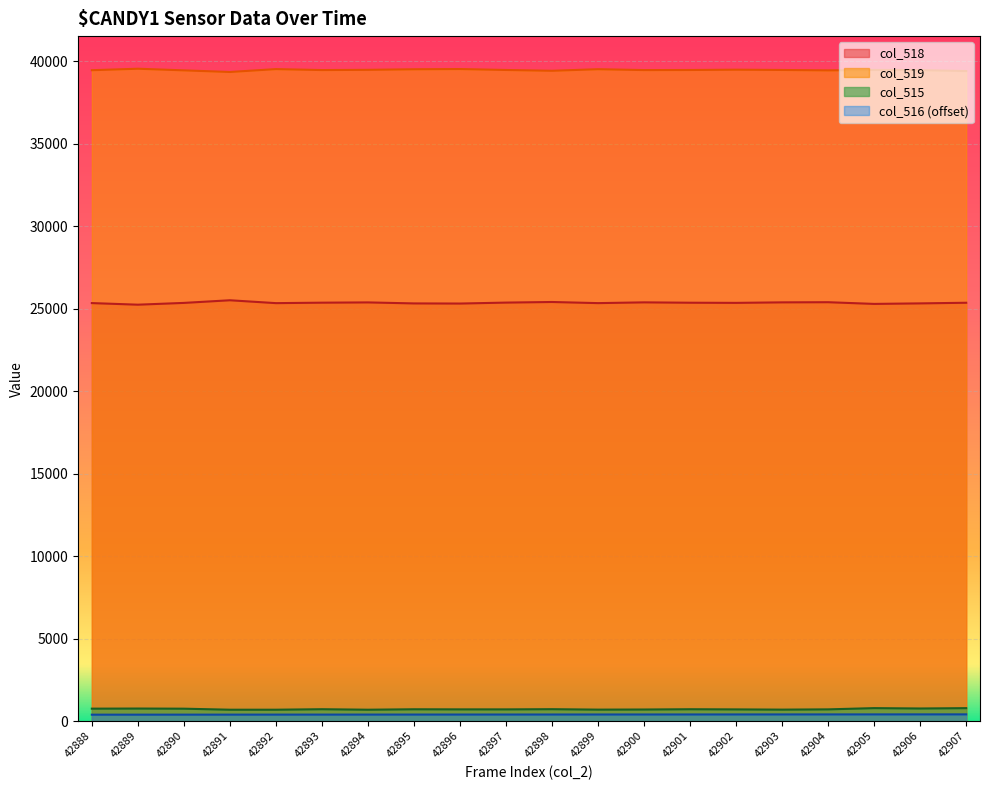

List the labels in order of col_516 value, smallest first.

42888, 42889, 42890, 42891, 42892, 42893, 42894, 42895, 42896, 42897, 42898, 42899, 42900, 42901, 42902, 42903, 42904, 42905, 42906, 42907